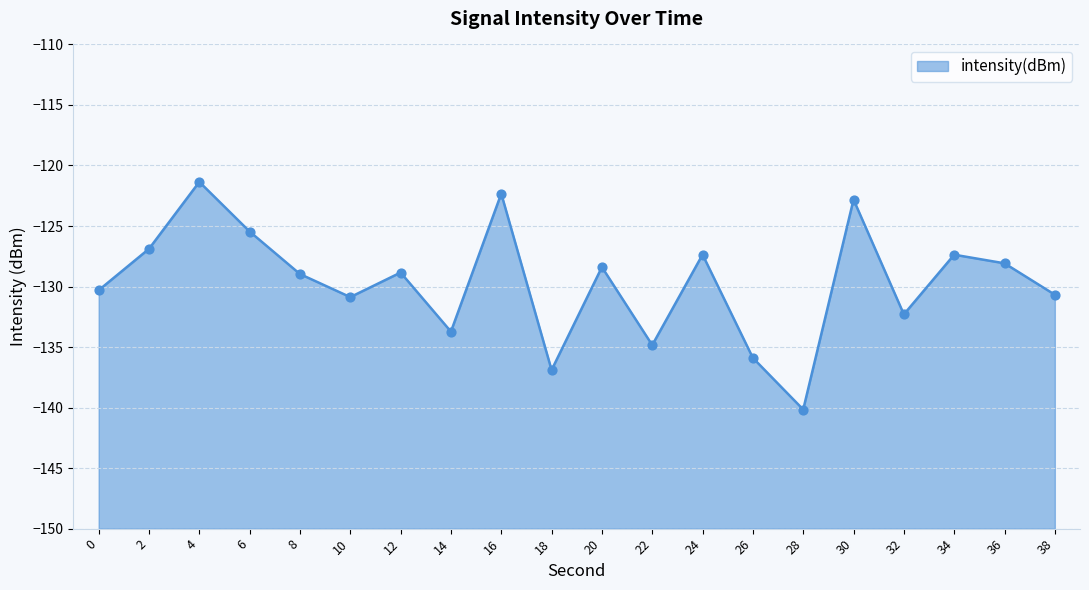

What is the change in value from 8 to 12?

+0.1